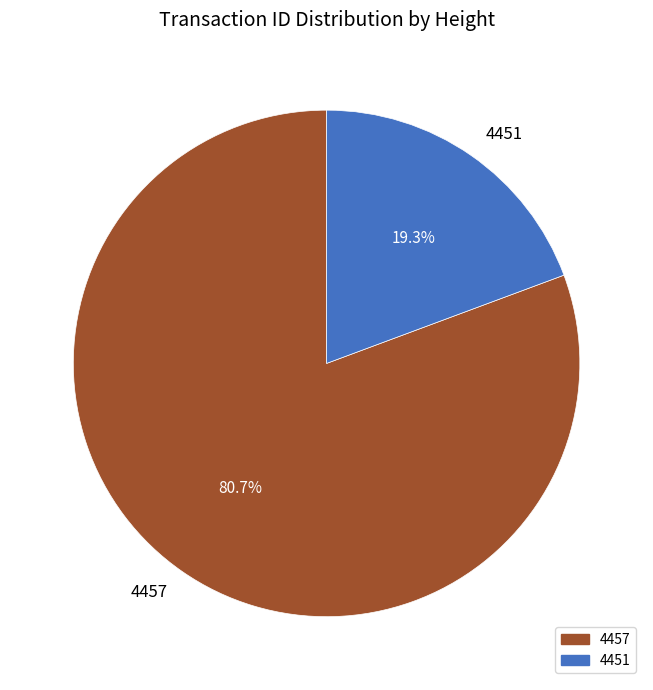

How many slices are in this pie chart?

2